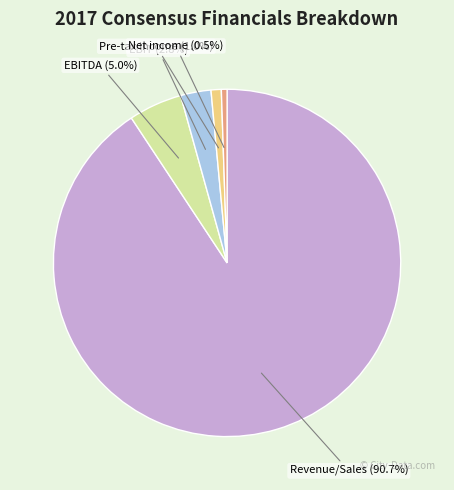

Is it true that EBITDA is 5% of the pie?

True